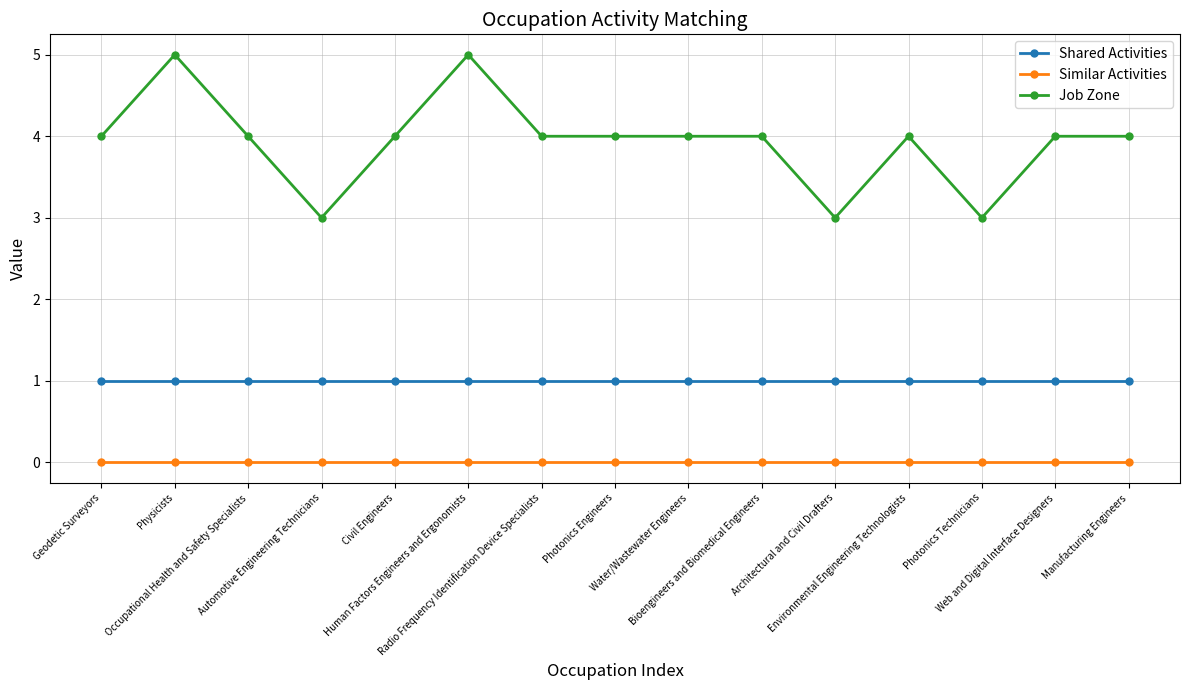

True or false: Similar Activities has a value of 0 at Automotive Engineering Technicians.

True